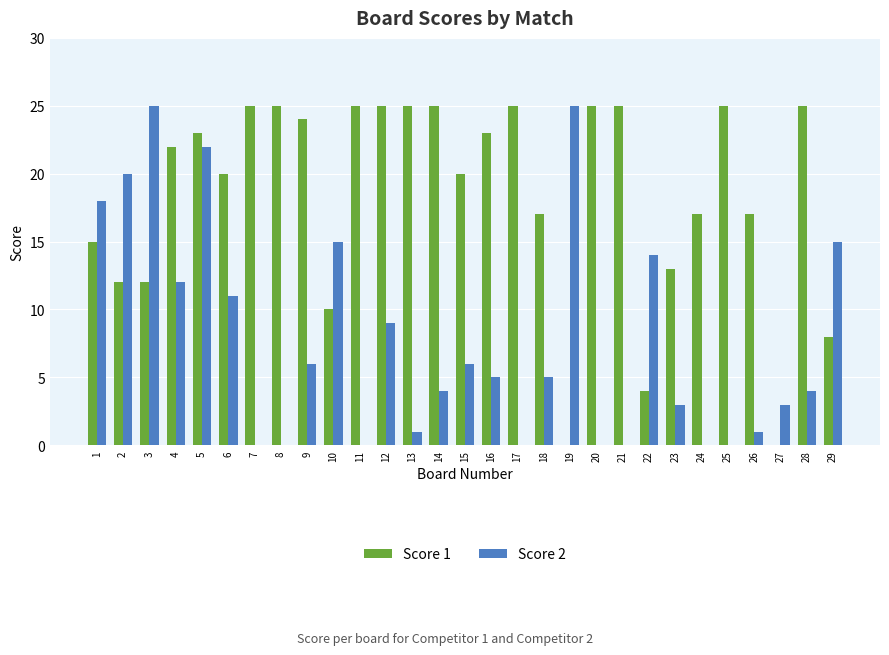

At which category is the sum across all series the highest?

5